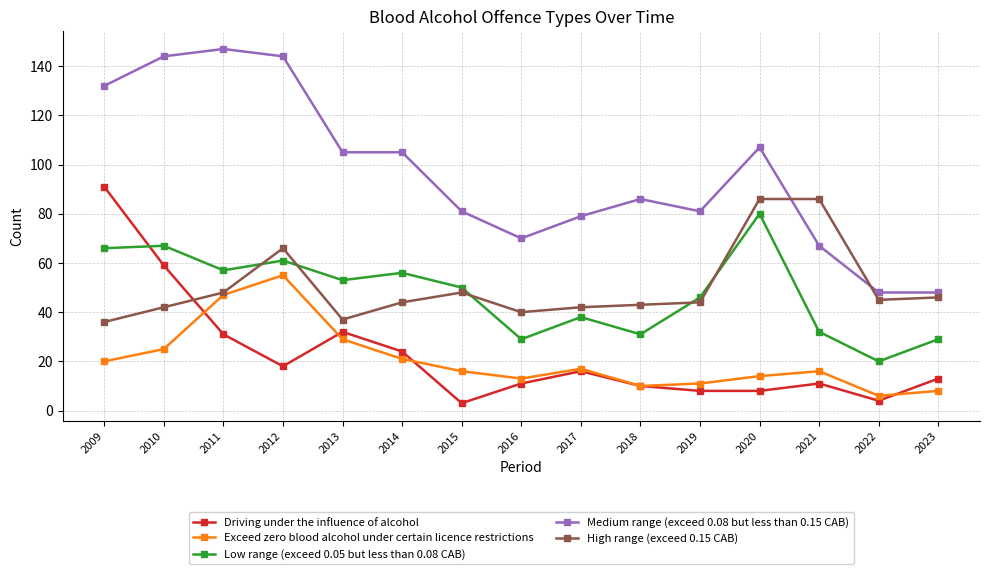

Reading left to right, extract all data points from this chart.

Driving under the influence of alcohol: 91	59	31	18	32	24	3	11	16	10	8	8	11	4	13
Exceed zero blood alcohol under certain licence restrictions: 20	25	47	55	29	21	16	13	17	10	11	14	16	6	8
Low range (exceed 0.05 but less than 0.08 CAB): 66	67	57	61	53	56	50	29	38	31	46	80	32	20	29
Medium range (exceed 0.08 but less than 0.15 CAB): 132	144	147	144	105	105	81	70	79	86	81	107	67	48	48
High range (exceed 0.15 CAB): 36	42	48	66	37	44	48	40	42	43	44	86	86	45	46